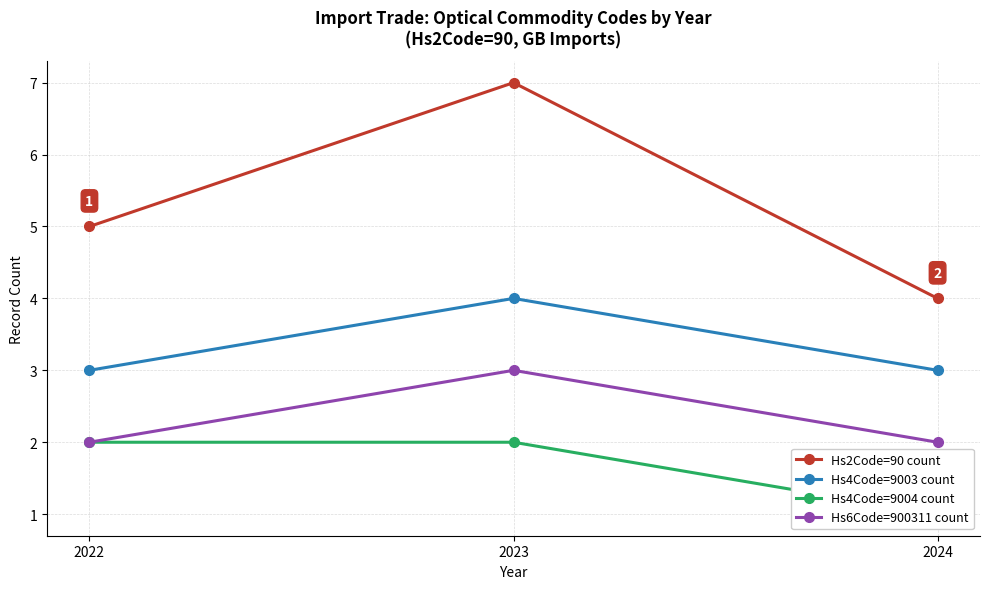

What is the value of the Hs4Code=9004 count point at the 2nd from the left?

2